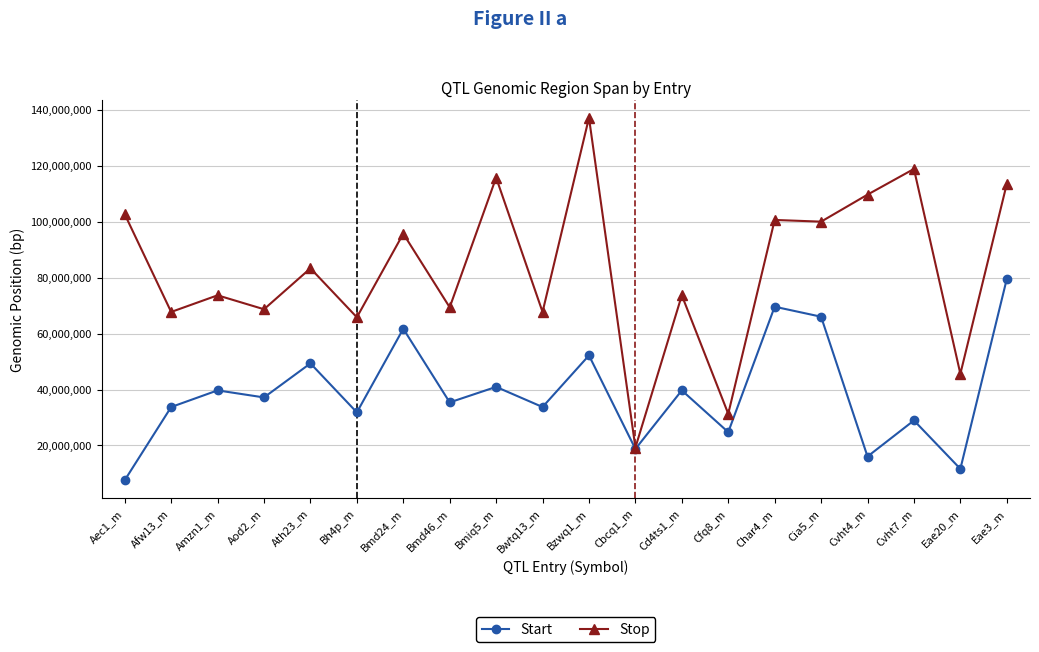

Which series has the widest spread of values?

Stop